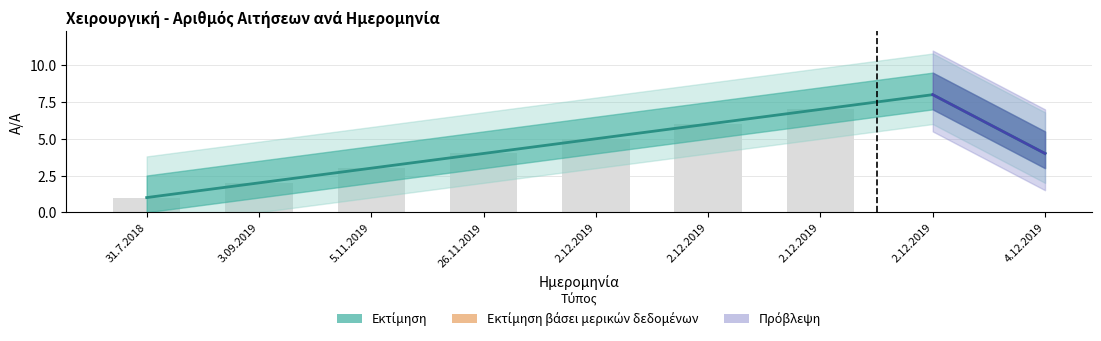

What is the sum of the values at 2.12.2019 and 3.09.2019?

9